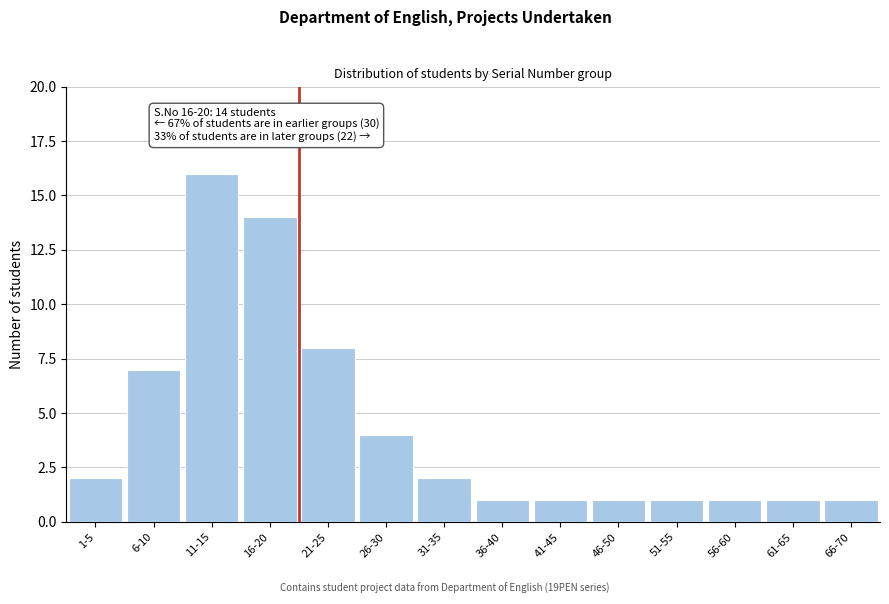

Reading left to right, what are all the values shown in this chart?

2	7	16	14	8	4	2	1	1	1	1	1	1	1